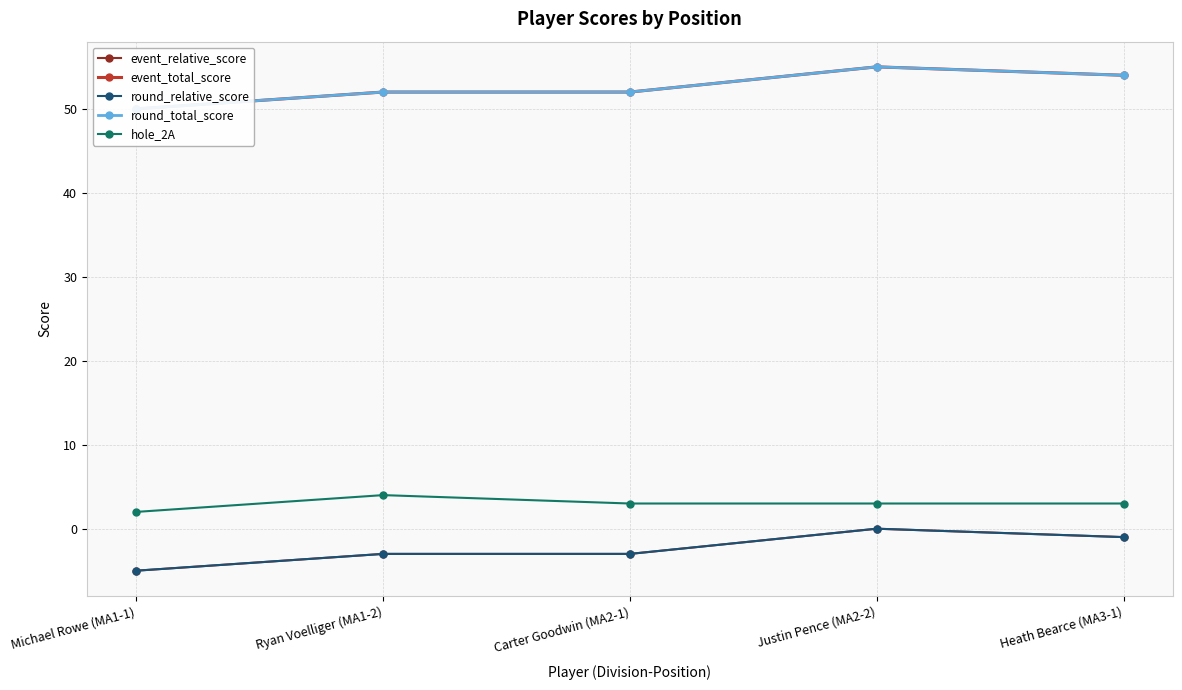

What is the sum of all round_relative_score values?

-12